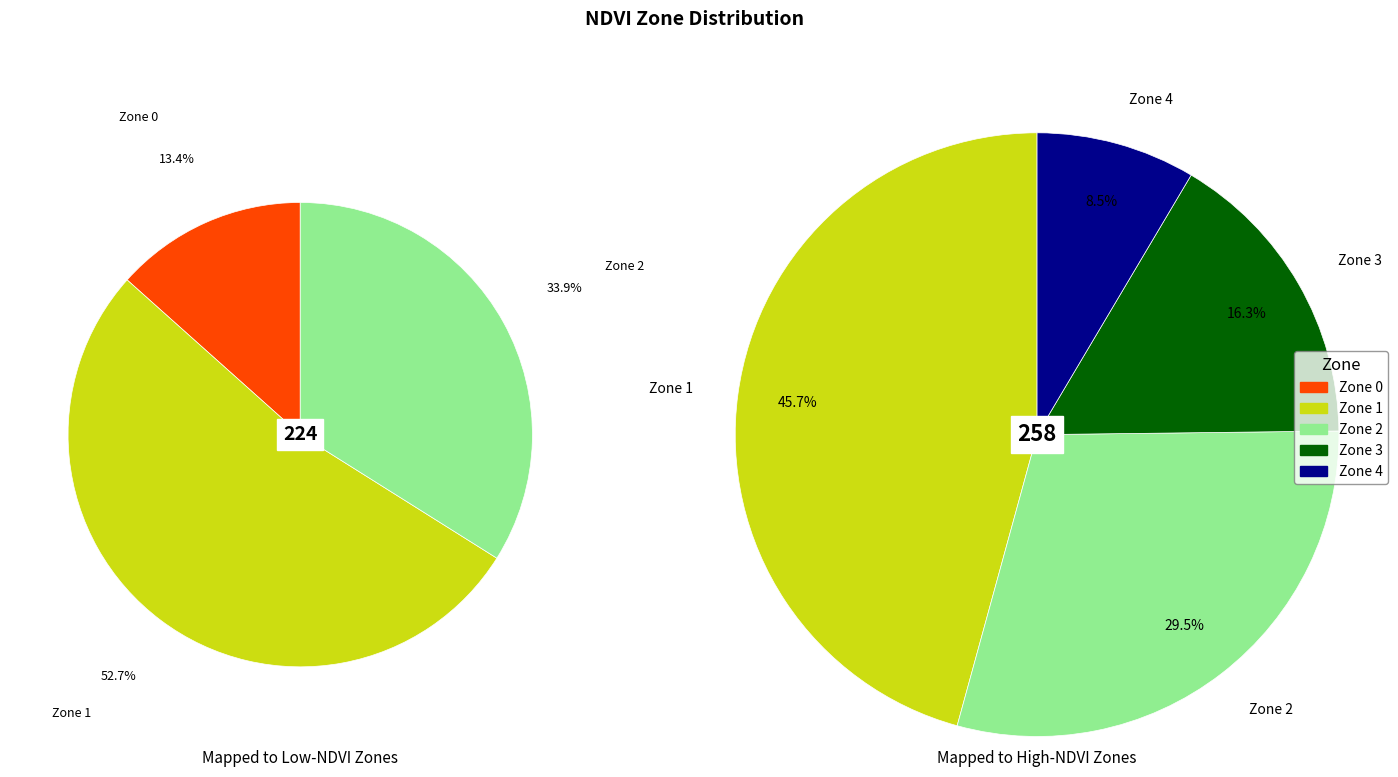

Which category has the smallest portion of the pie?

Zone 4